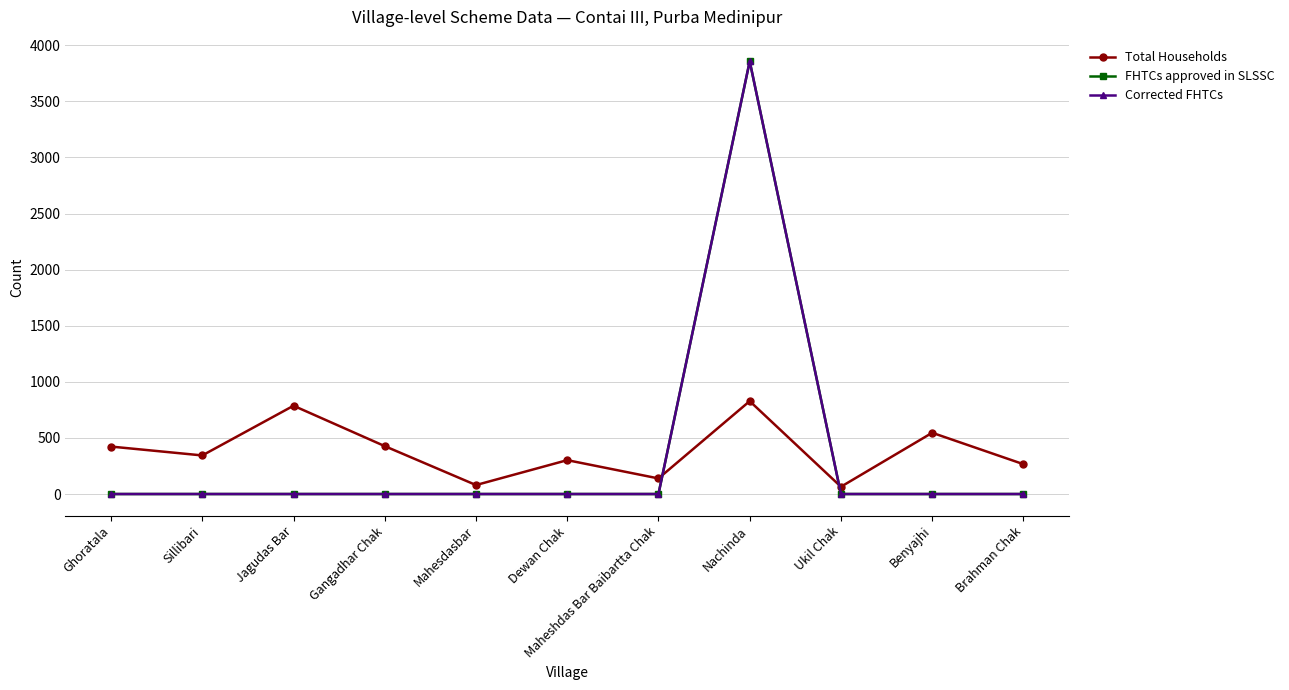

What is the sum of the FHTCs approved in SLSSC values at Mahesdasbar and Nachinda?

3857